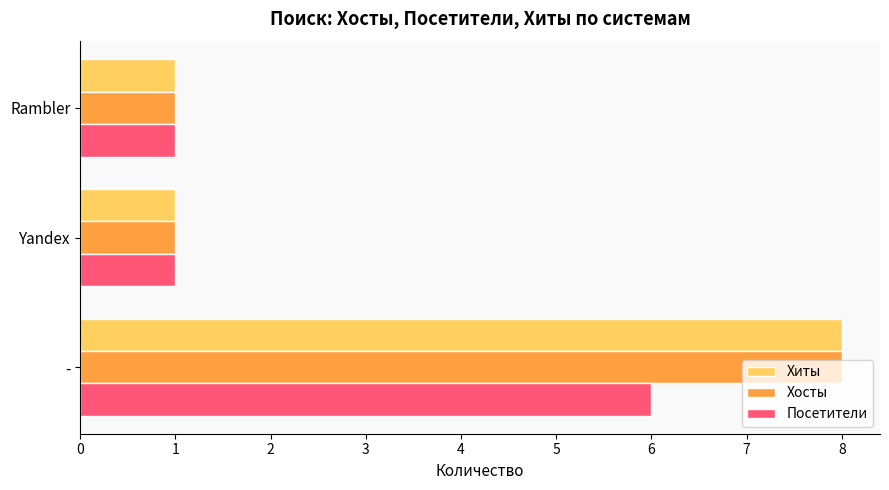

At which category is the sum across all series the highest?

-